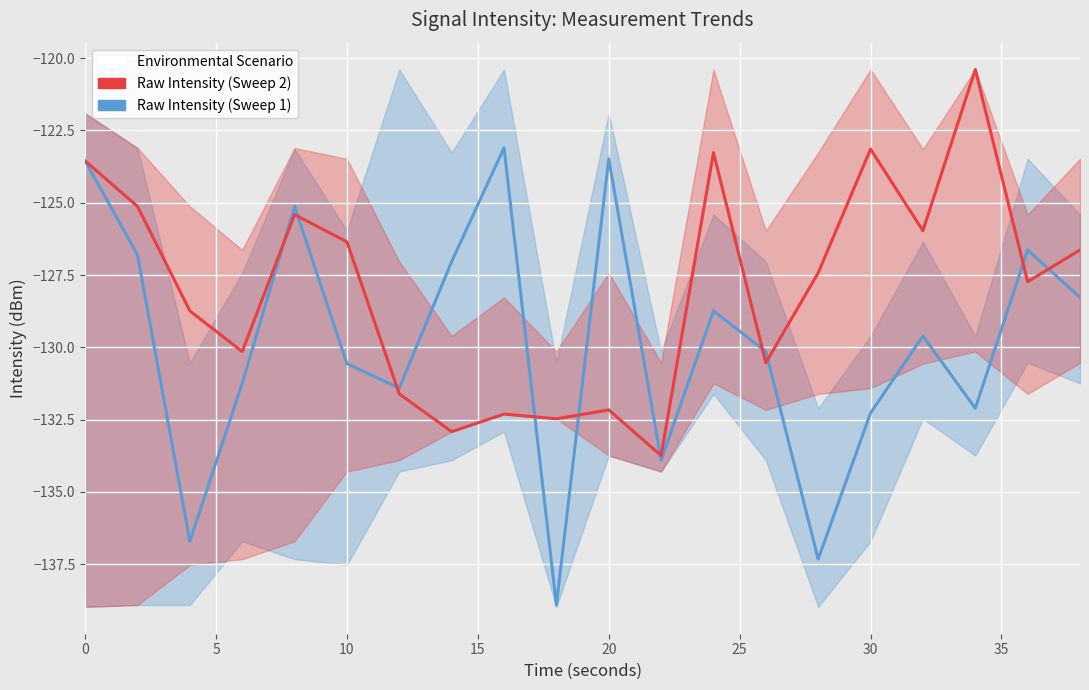

How many interior local peaks does the Raw Intensity (Sweep 1) series have?

6